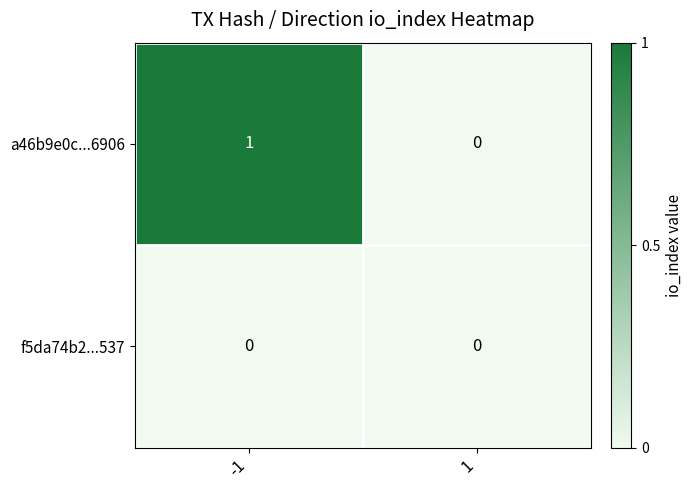

Which series has the largest total across all categories?

a46b9e0c...6906